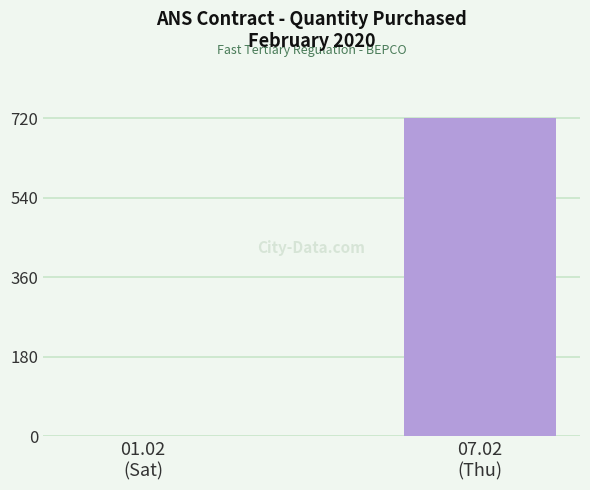

True or false: the data shows -218 at 01.02
(Sat).

False